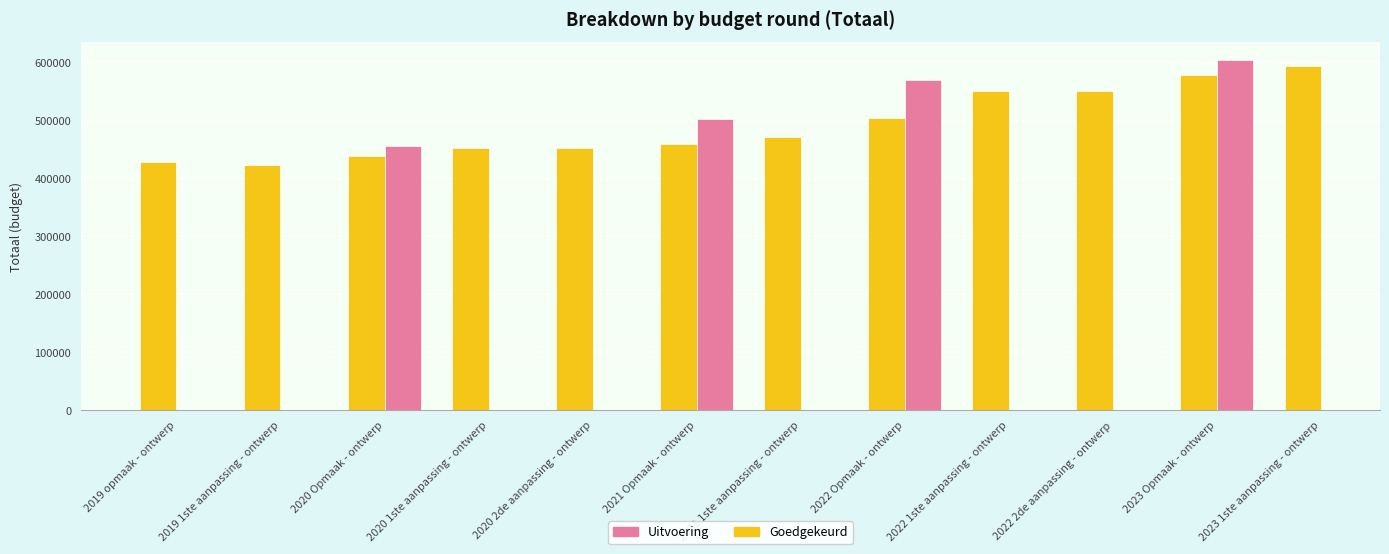

How many bars are there in each group?

2